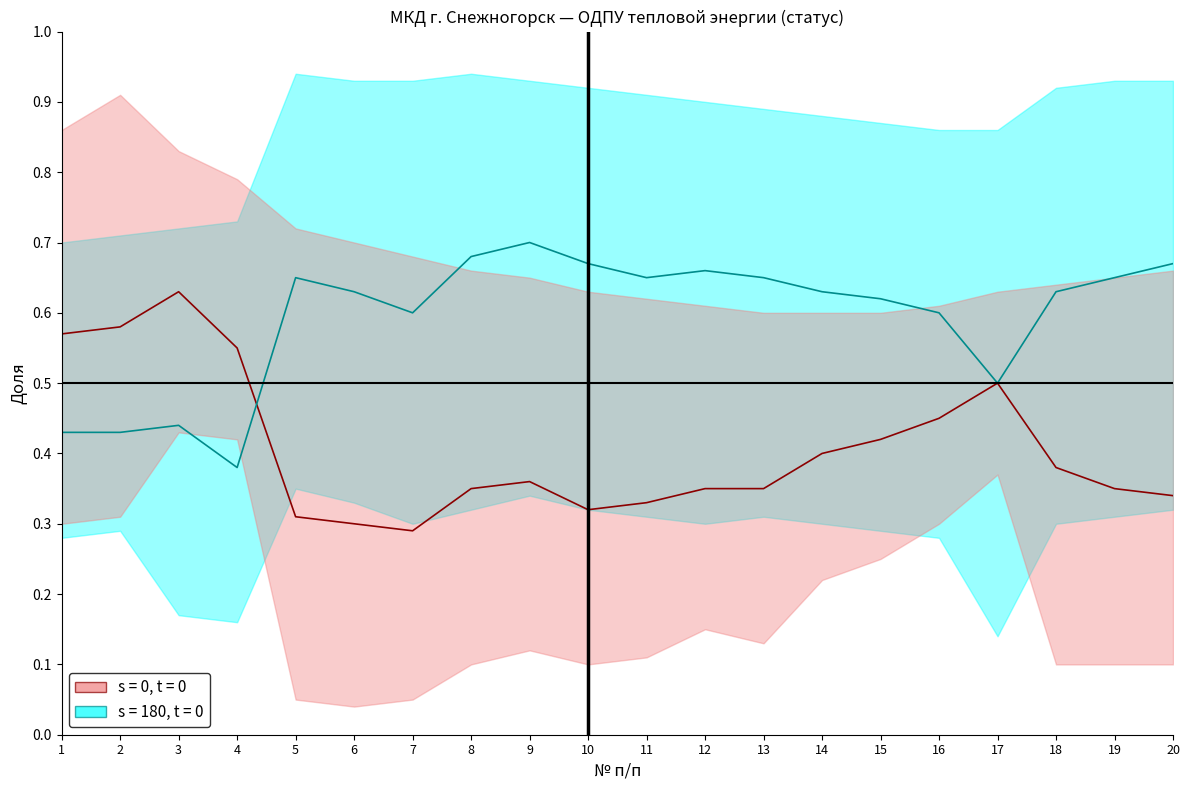

Count the s = 180, t = 0 lower values in the range 0 to 1.

20